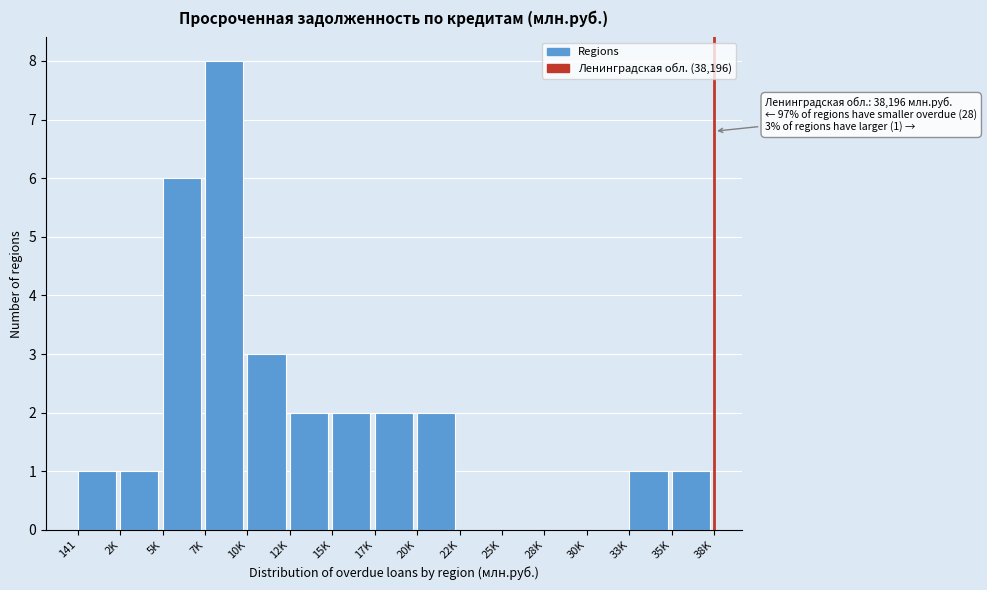

Reading left to right, transcribe all the data shown in this chart.

141=1	2K=1	5K=6	7K=8	10K=3	12K=2	15K=2	17K=2	20K=2	22K=0	25K=0	28K=0	30K=0	33K=1	35K=1